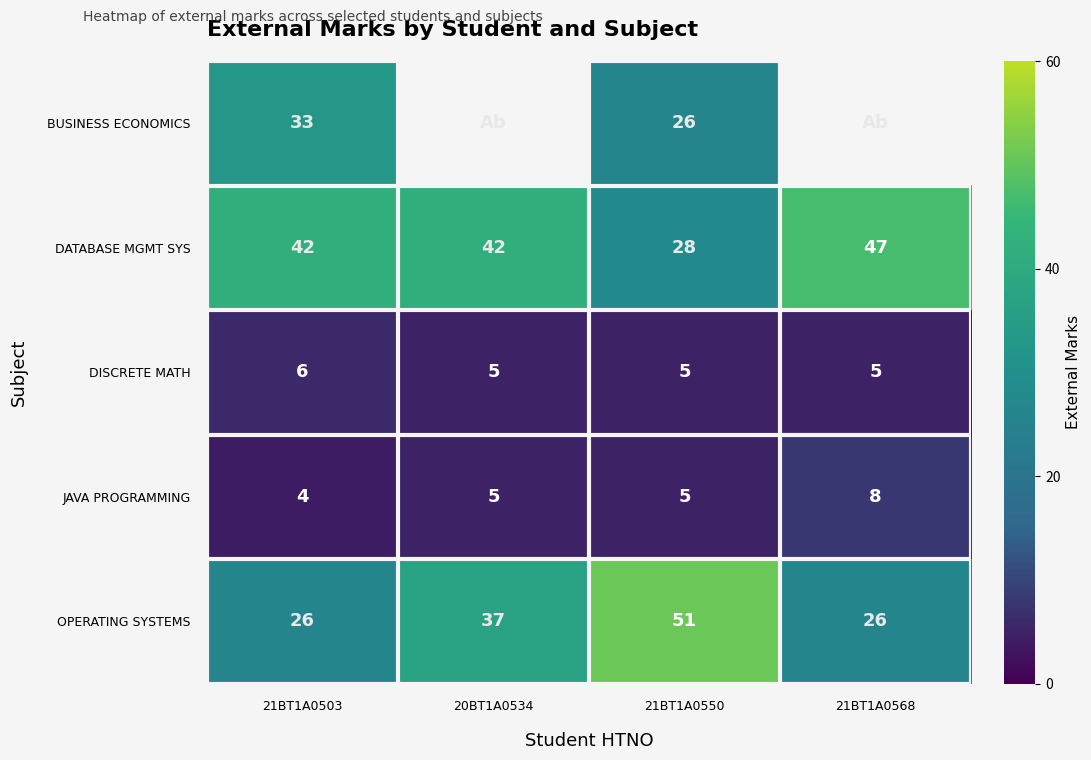

What is the difference between the maximum and second lowest values in the DATABASE MGMT SYS series?

5